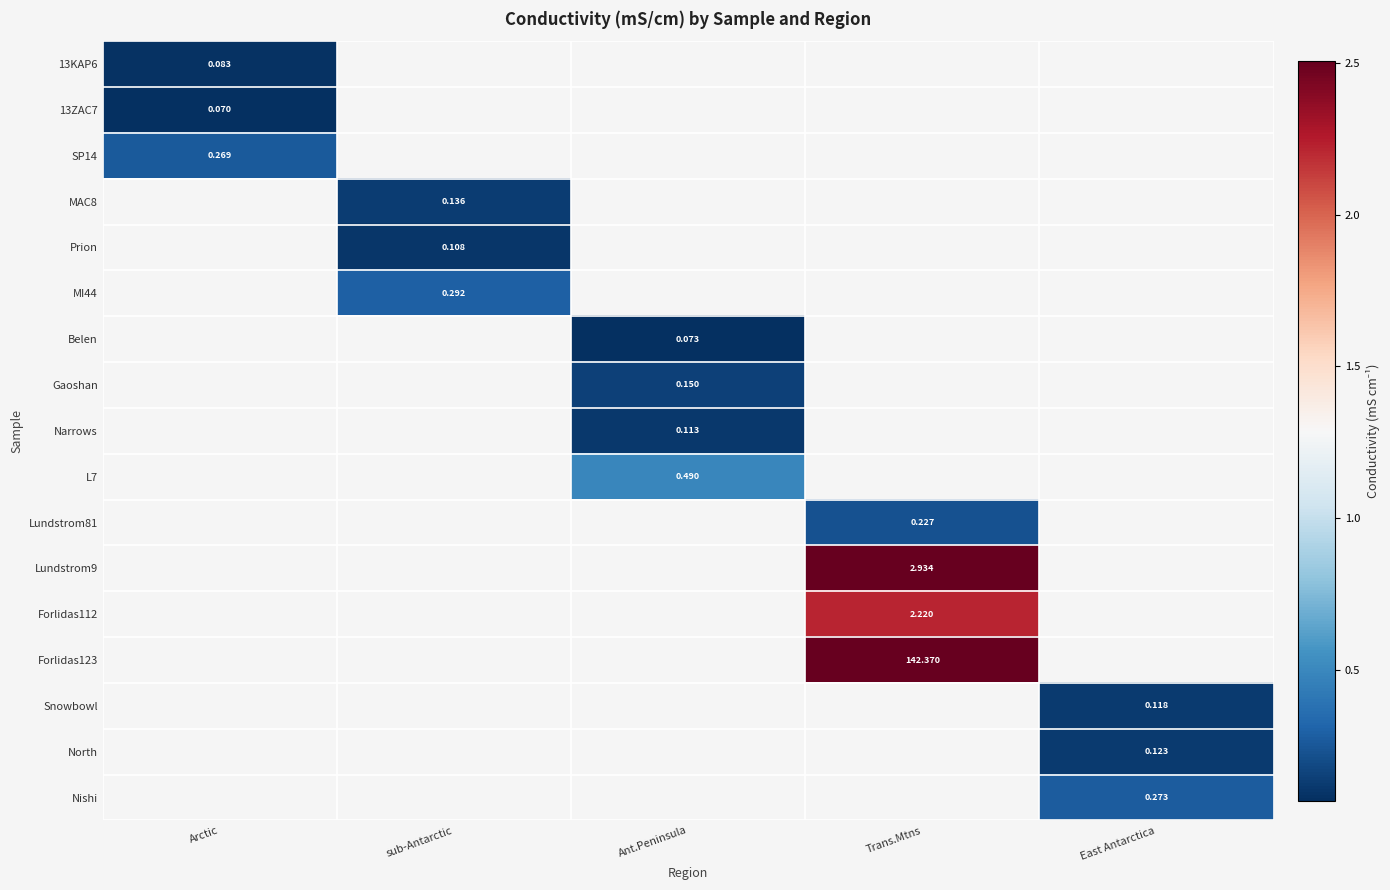

What is the smallest value displayed?

0.1